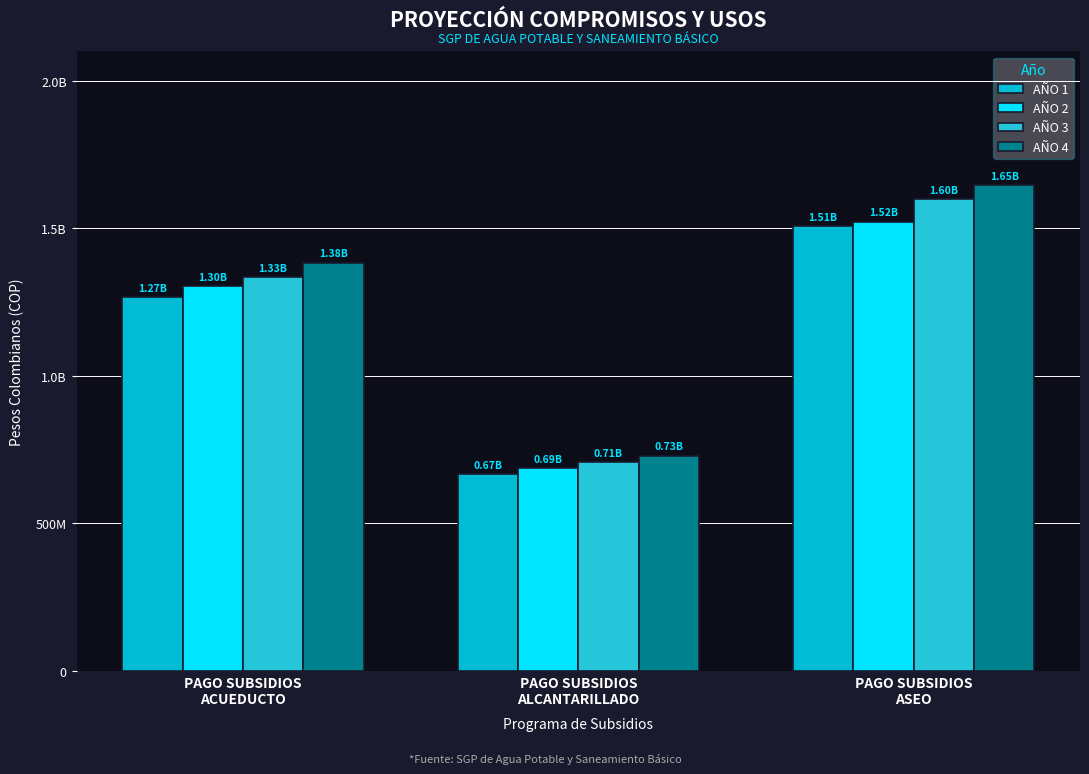

Are the bars horizontal?

No